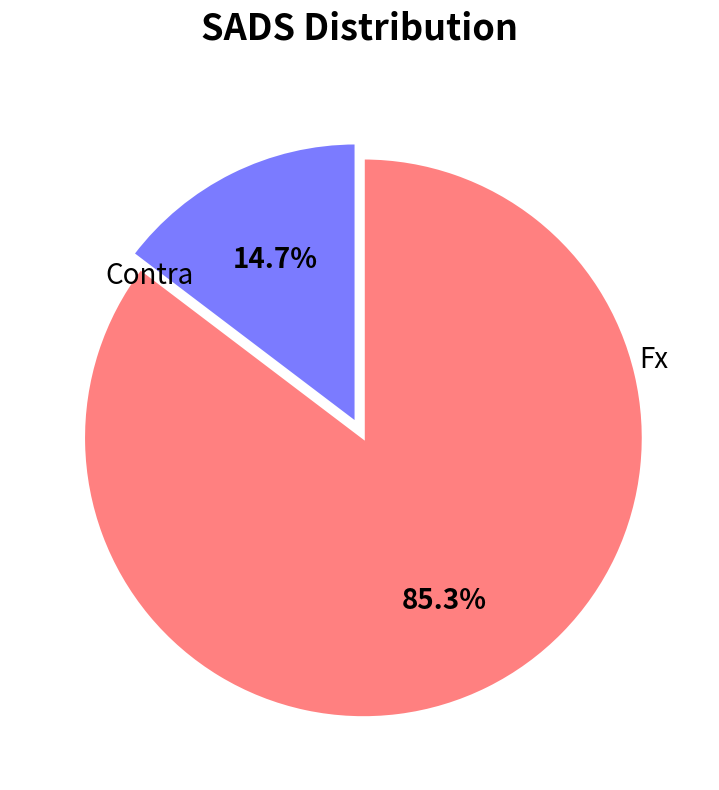

Count the number of slices in the pie.

2